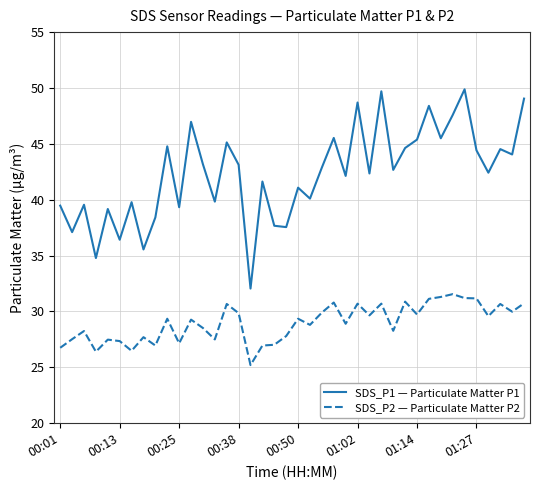

Rank the series by their maximum value, from lowest to highest.

SDS_P2 — Particulate Matter P2, SDS_P1 — Particulate Matter P1